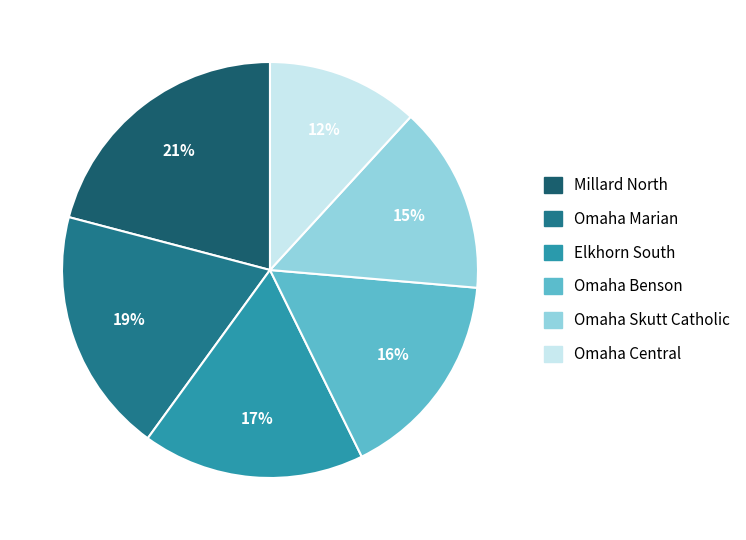

Does Omaha Marian account for over 50% of the chart?

No